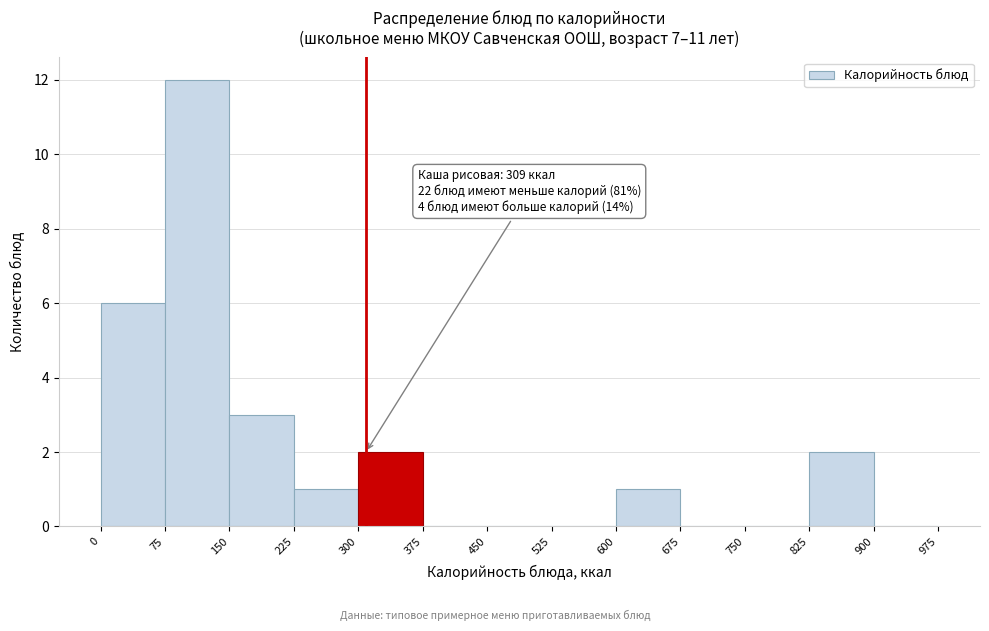

Over which range of the x-axis is the bar tallest?

75 to 150